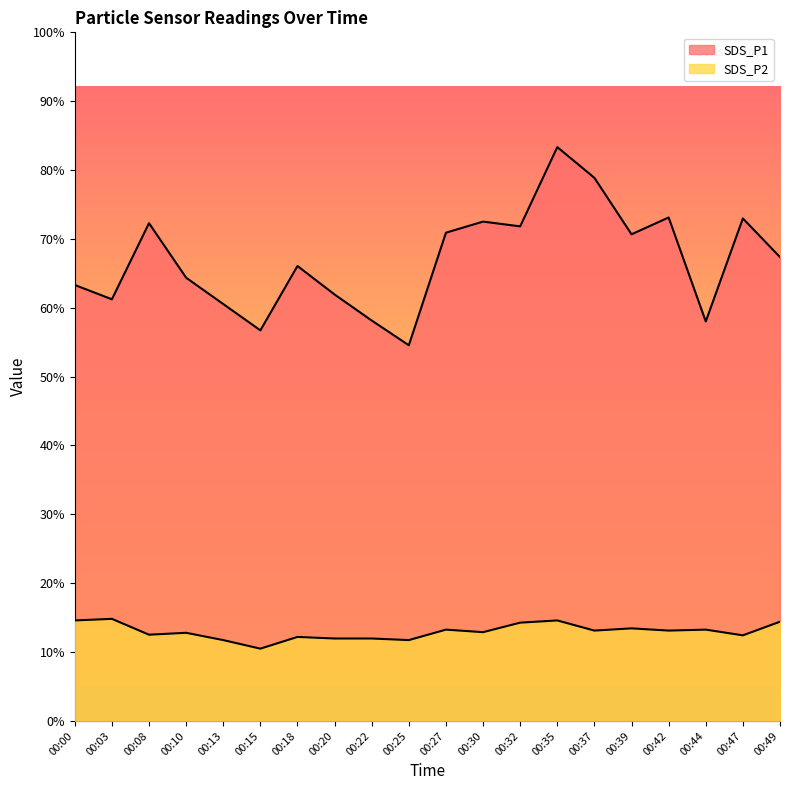

Between 00:13 and 00:44, which series saw the biggest shift?

SDS_P1